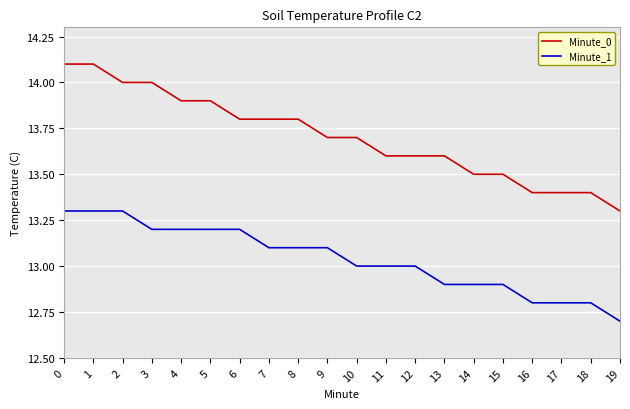

What is the spread (max minus min) of values at 9?

0.6